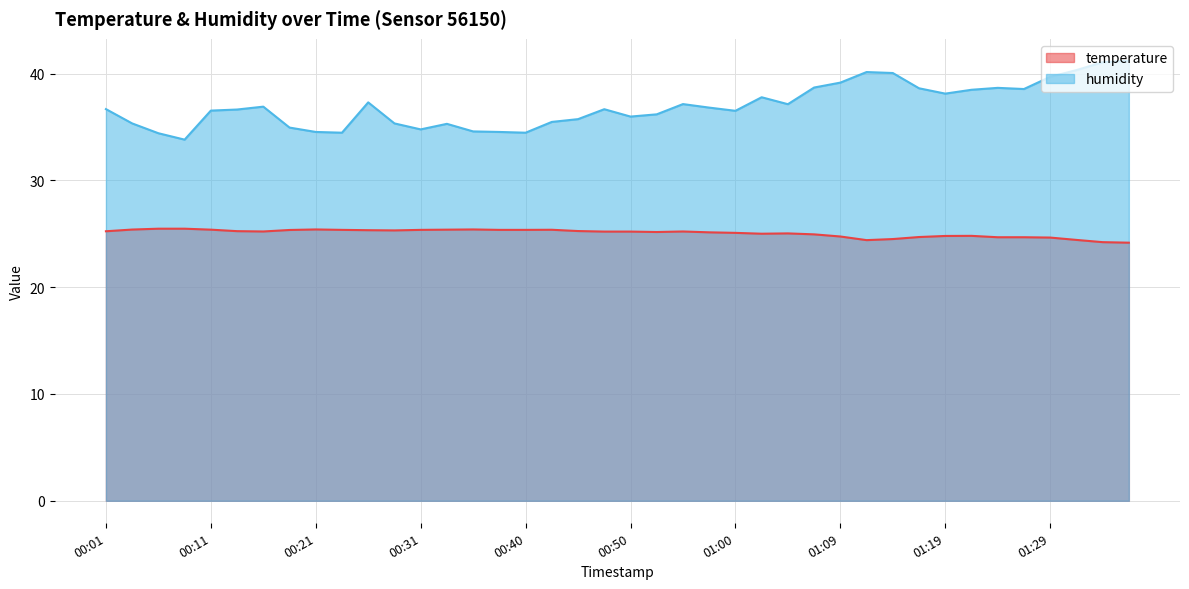

True or false: humidity and temperature cross at least once.

False